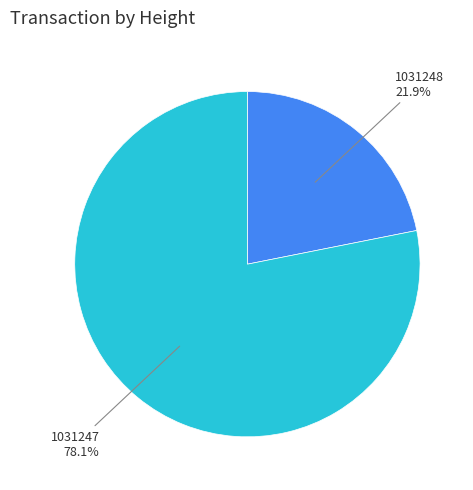

True or false: 1031247 accounts for 64% of the total.

False